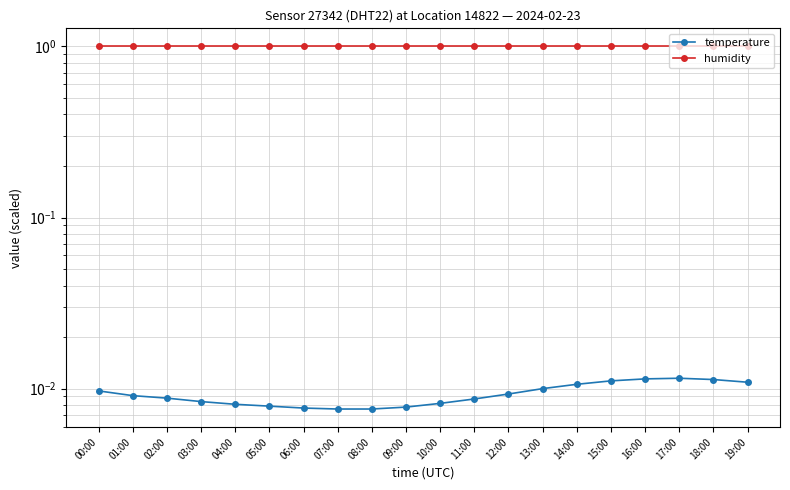

List the series in order of their peak value, highest first.

humidity, temperature